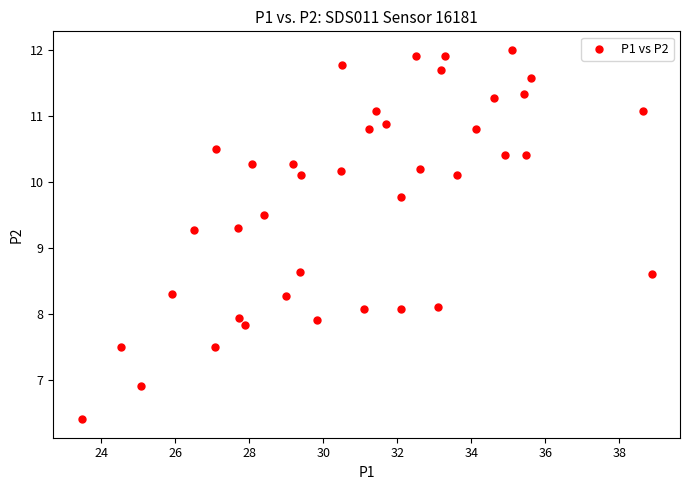

What is the range of Y values (max minus min)?

5.6